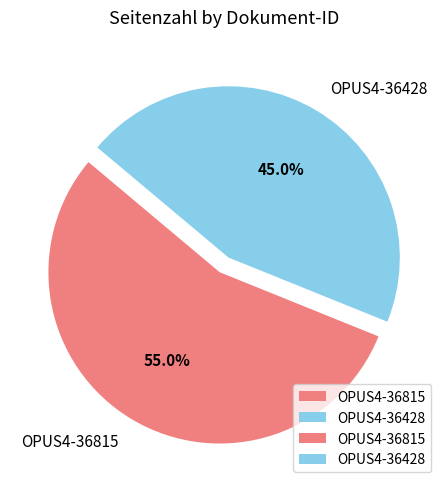

The OPUS4-36815 slice represents 45% of the pie. True or false?

False